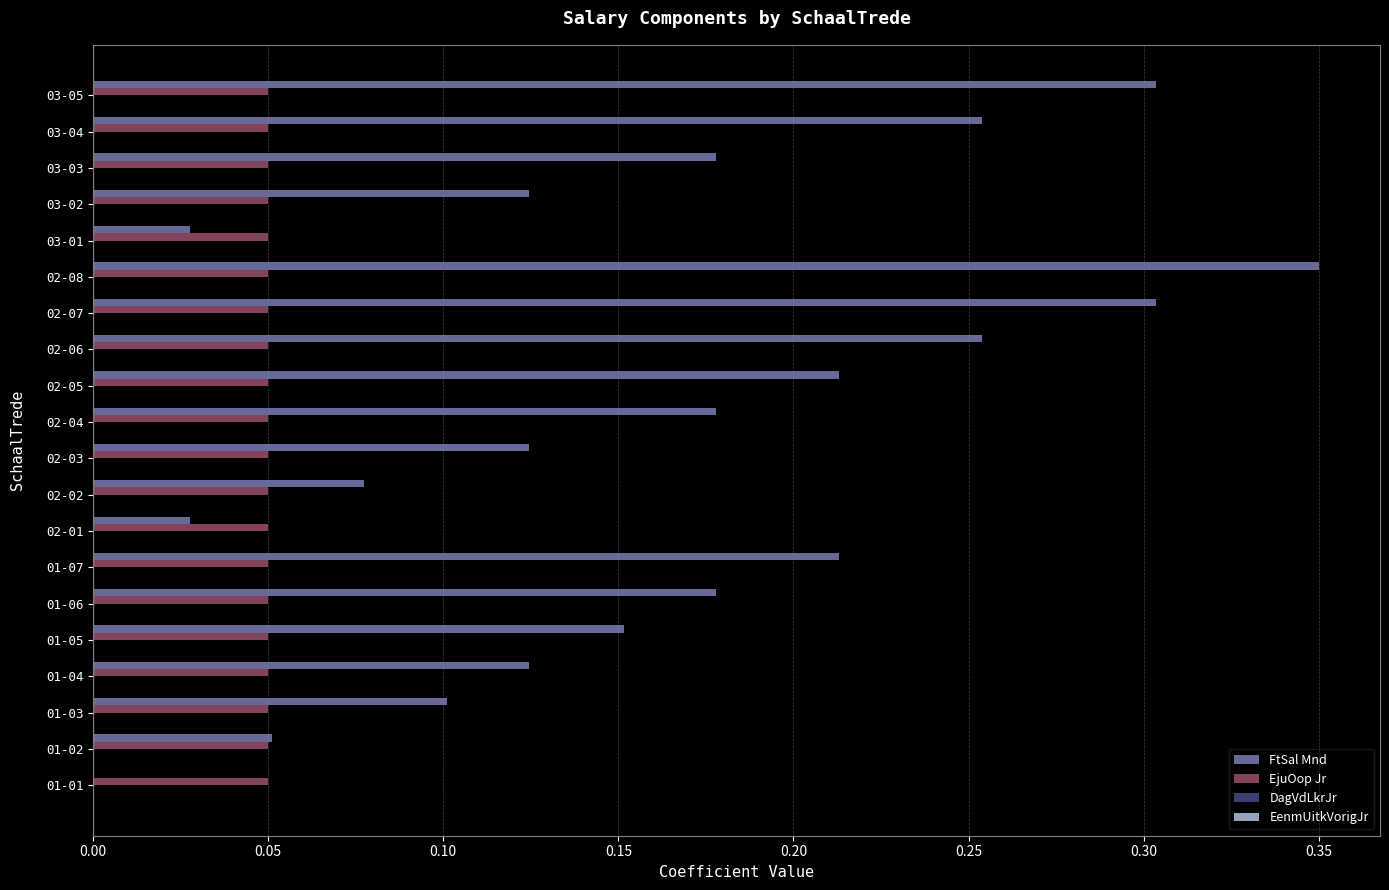

Which series changed the most between 02-05 and 03-04?

FtSal Mnd